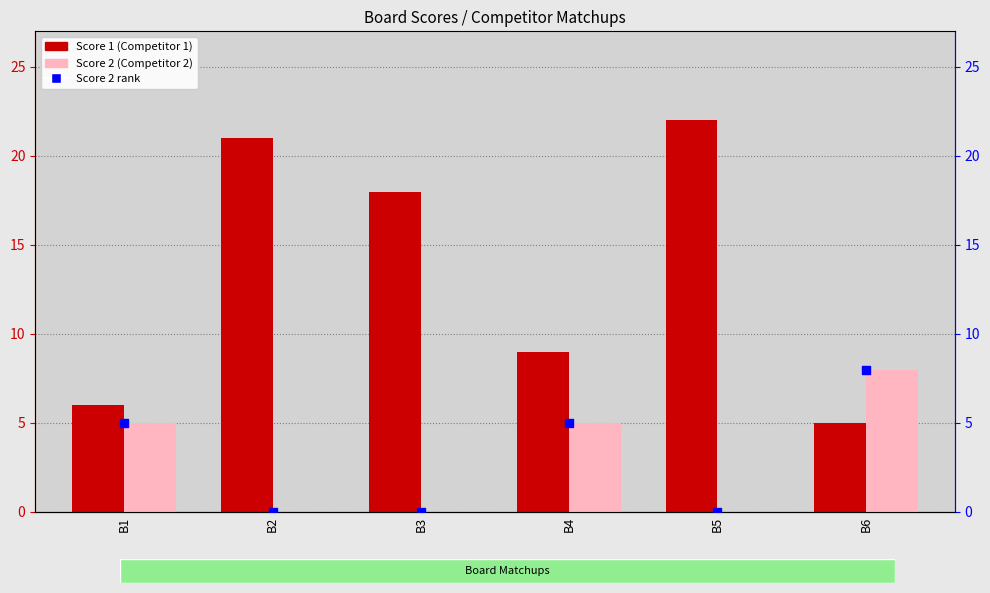

Which series contains the lowest Y value?

Score 2 (Competitor 2)